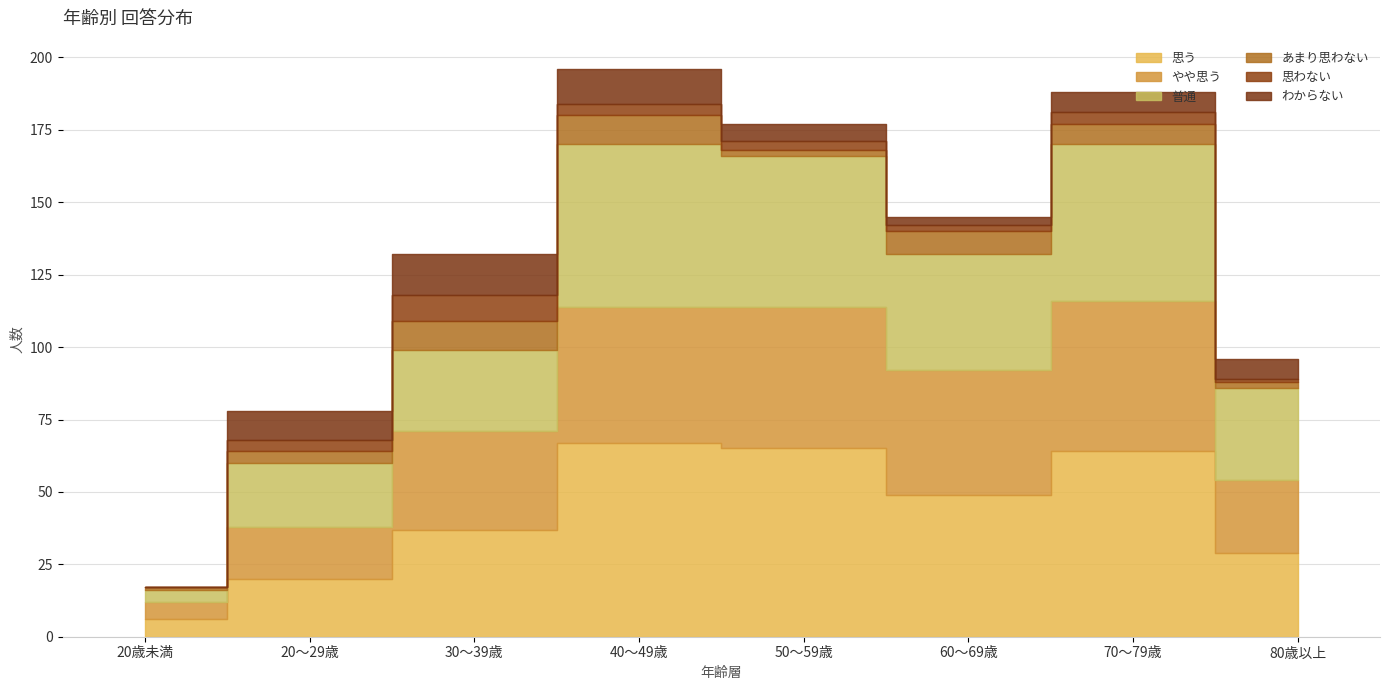

What position from the left is 50～59歳?

5